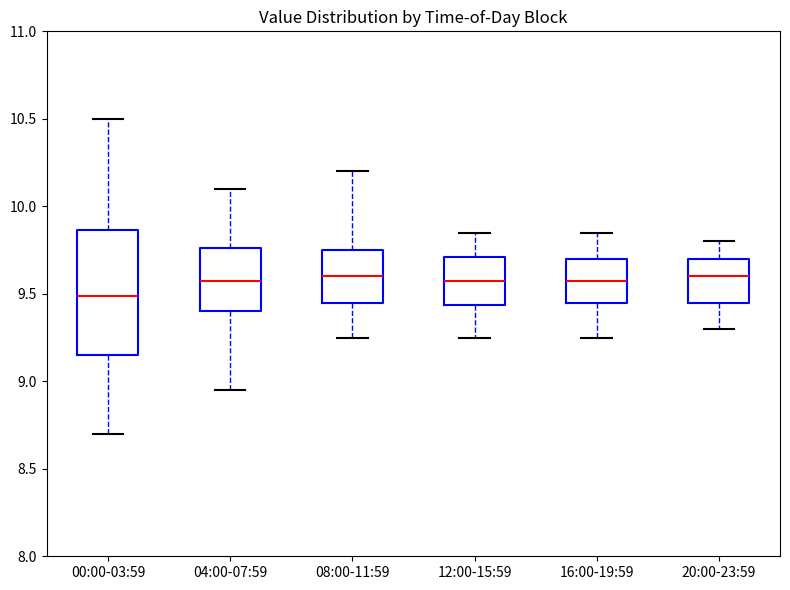

Where is the lower edge of the box for 12:00-15:59 on the y-axis? The values are not printed on the chart, so give them approximately, as read against the axis.

9.45